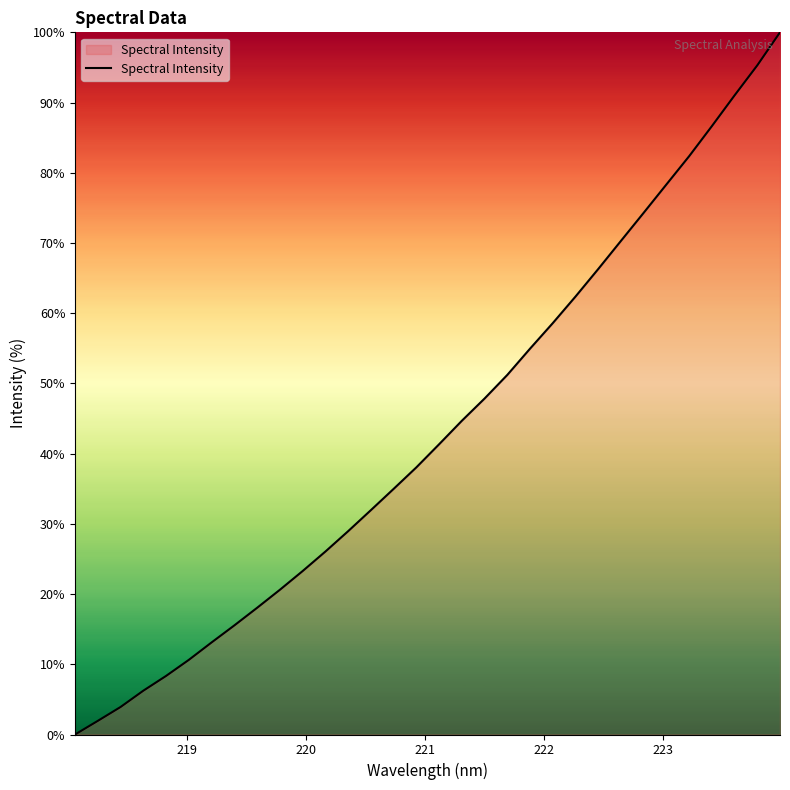

What is the maximum value shown in the chart?

100.0